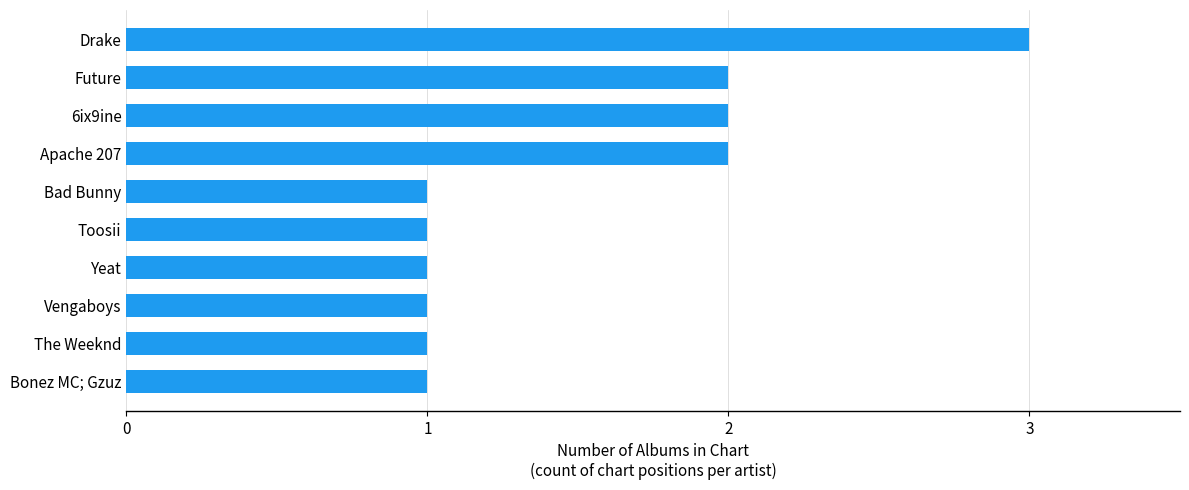

Reading bottom to top, transcribe all the data shown in this chart.

1	1	1	1	1	1	2	2	2	3